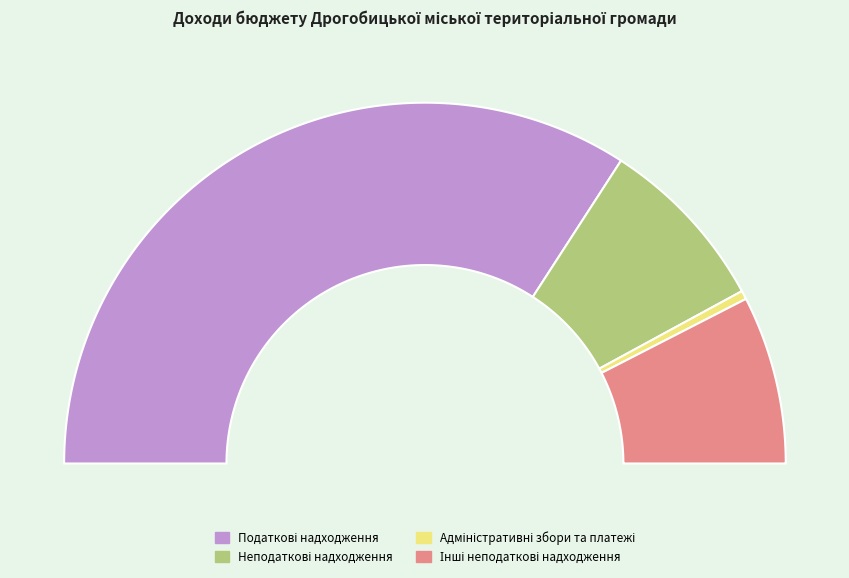

Is it true that Інші неподаткові надходження is 27% of the pie?

False